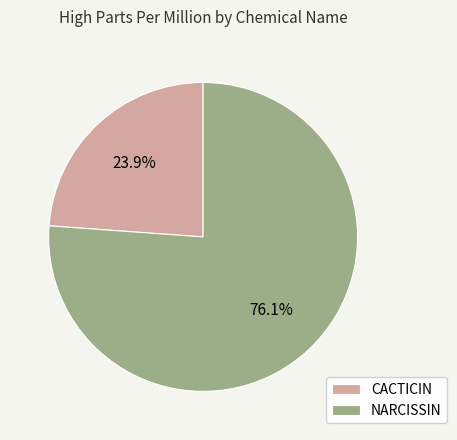

Is it true that NARCISSIN is 76% of the pie?

True